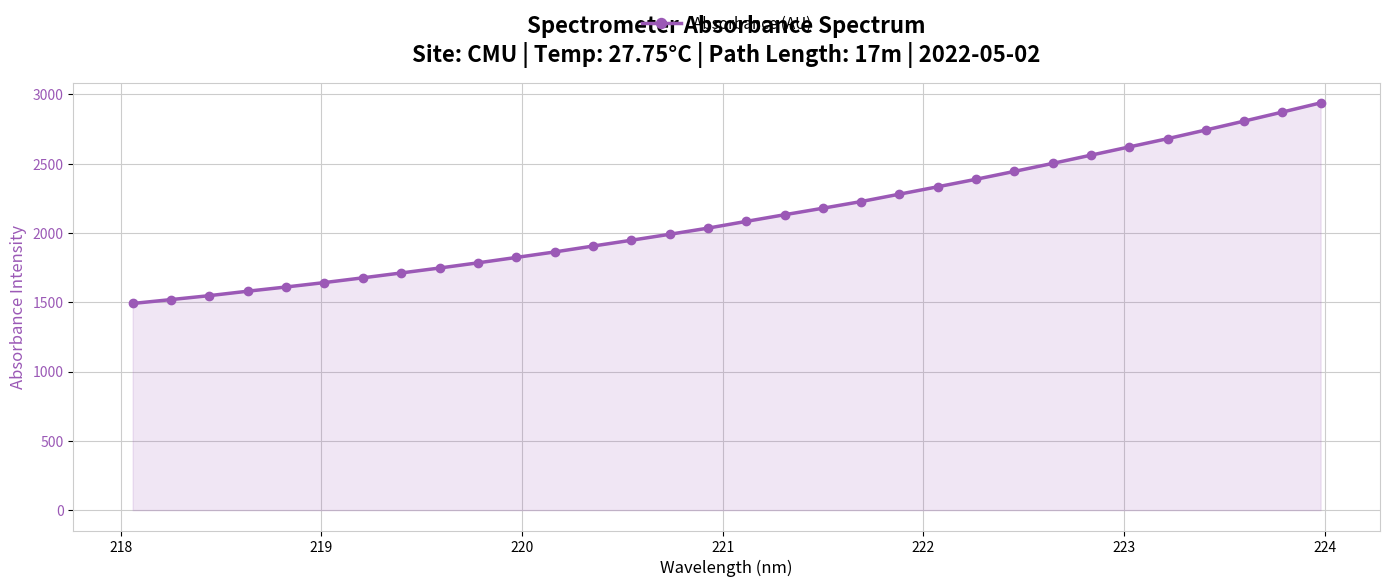

What is the maximum value shown in the chart?

2937.5